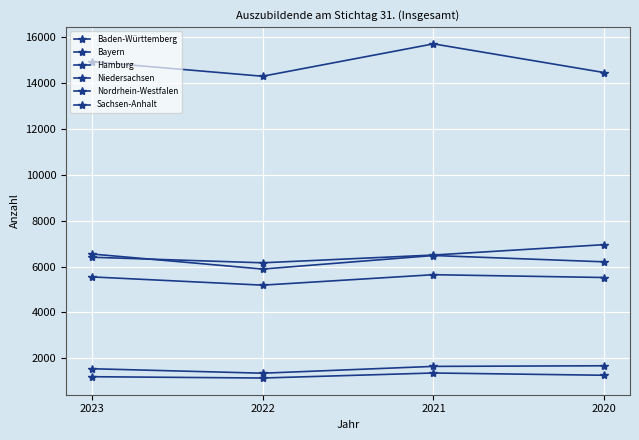

Which label corresponds to the smallest value in the chart?

2022